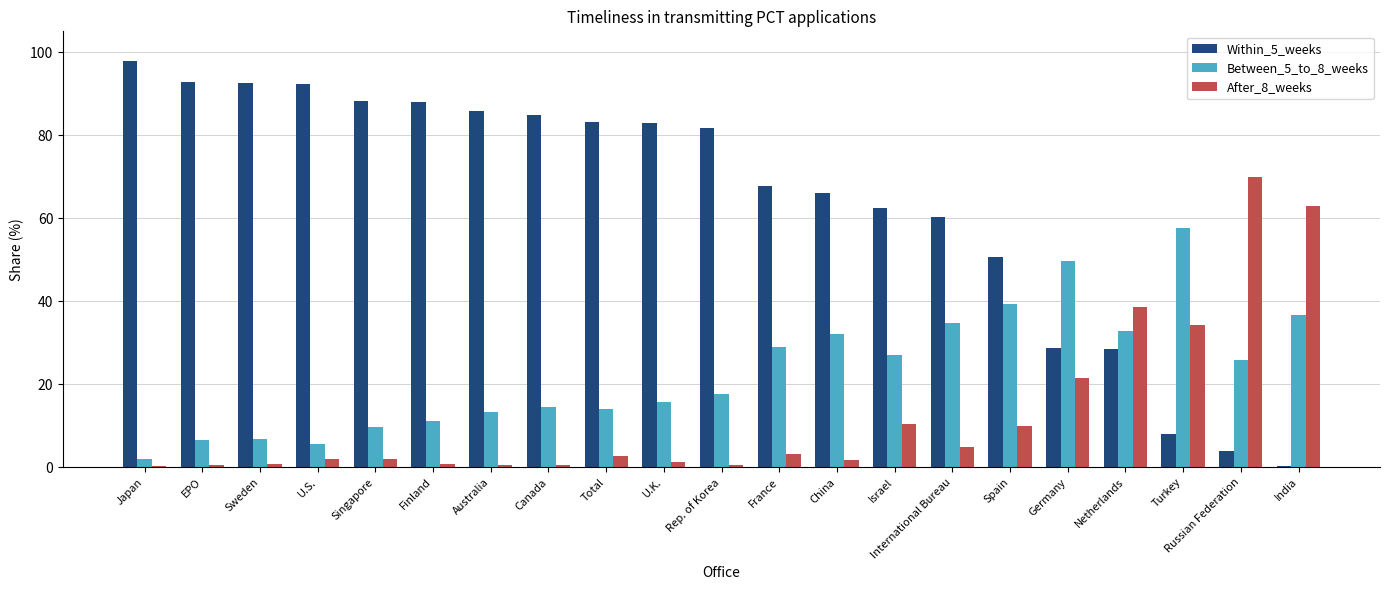

Which label corresponds to the largest value in the chart?

Japan